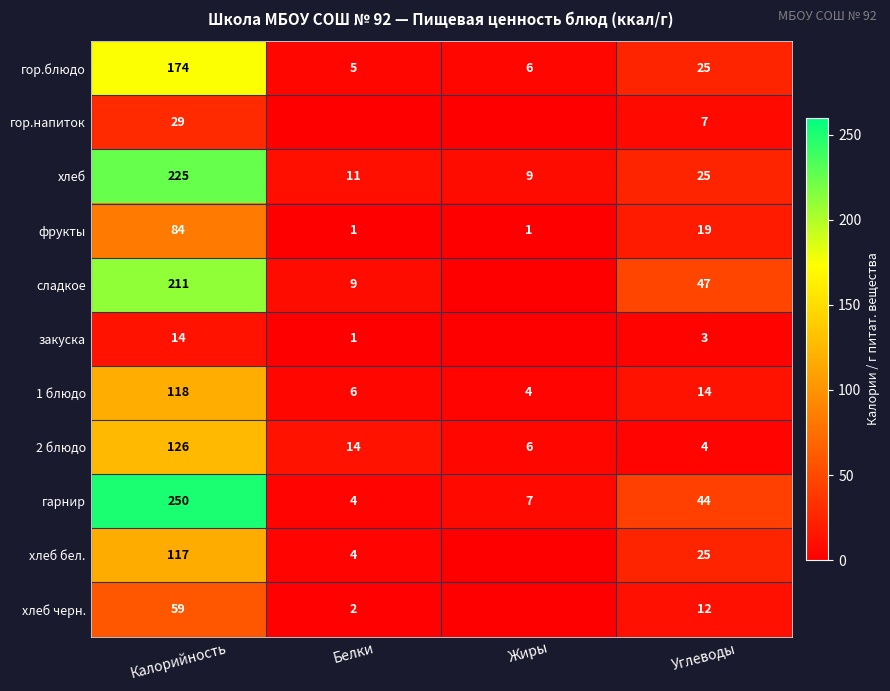

What is the total value across all series at Калорийность?

1407